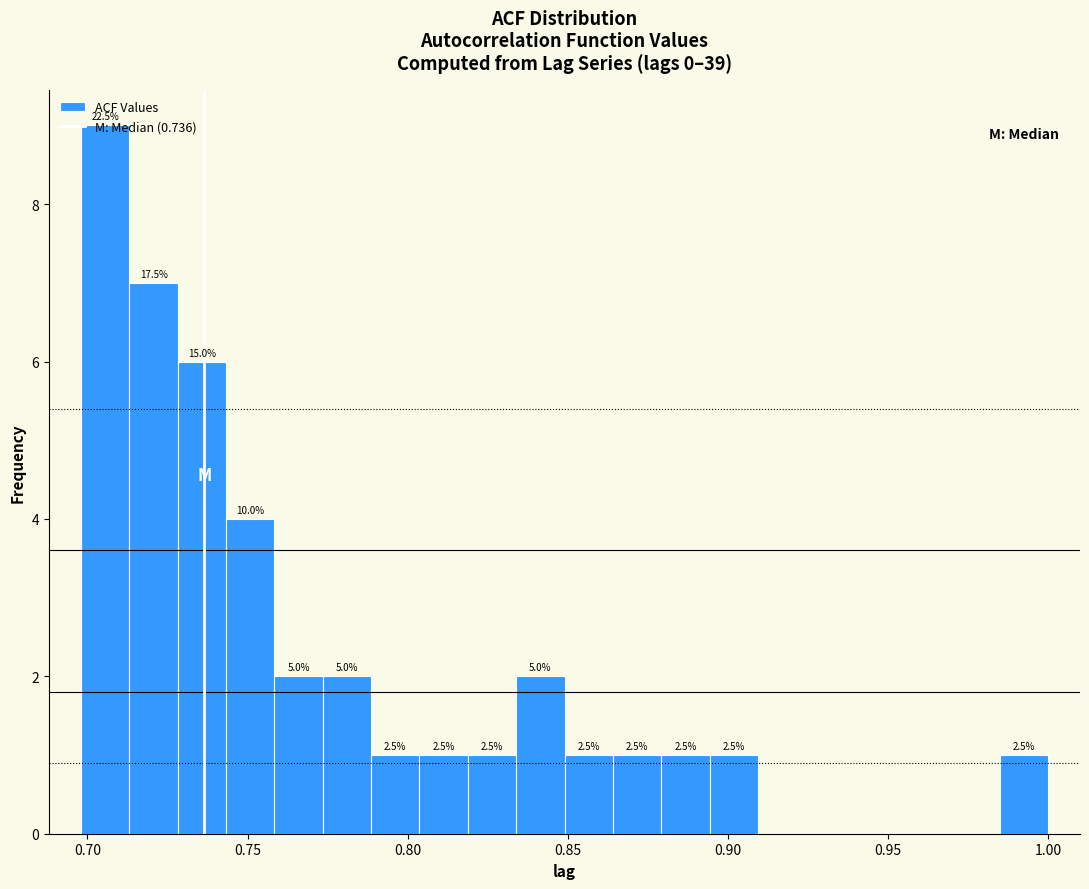

Around what value on the x-axis is the tallest bar? Give the approximate position of its centre, as read against the axis.

0.705